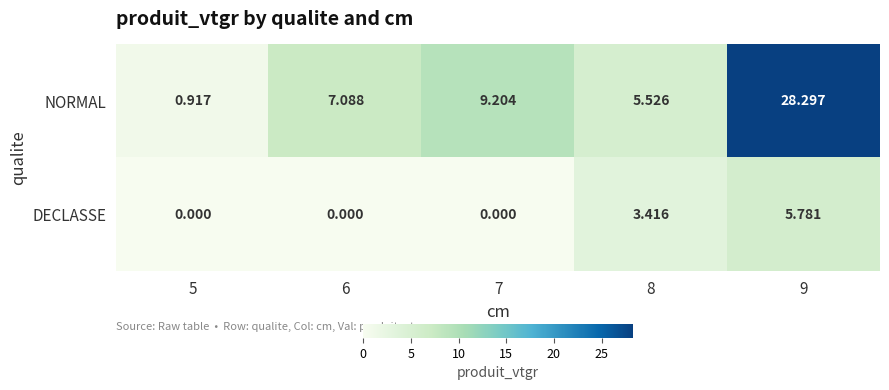

Which series changed the most between 5 and 8?

NORMAL